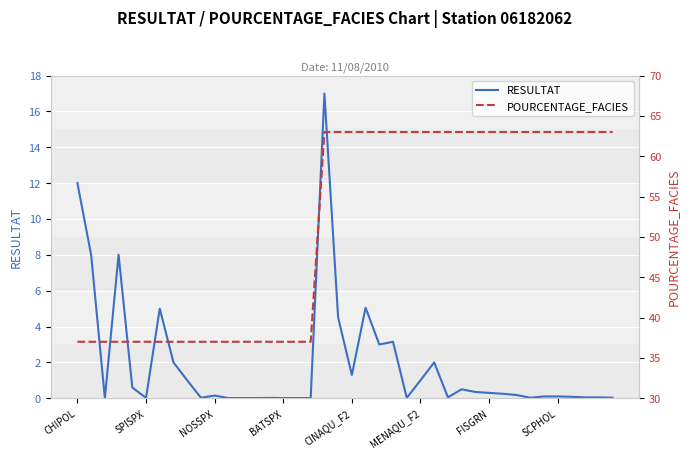

True or false: POURCENTAGE_FACIES and RESULTAT intersect in this chart.

False